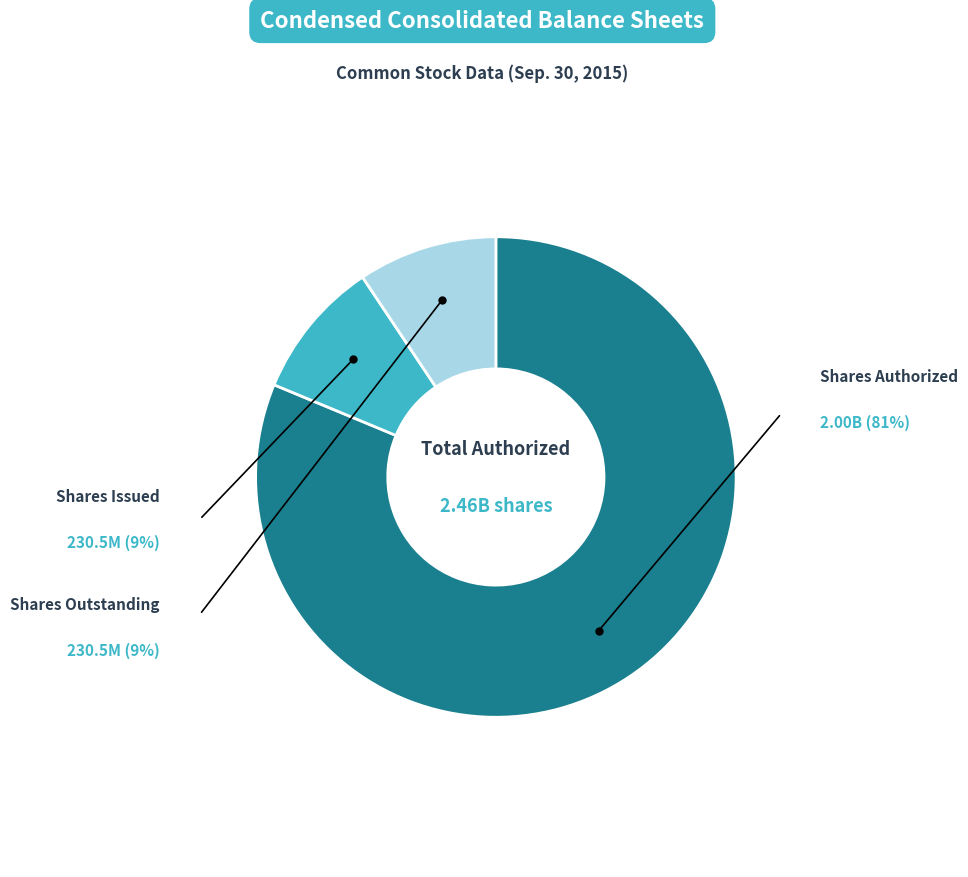

Is there any slice that represents more than half of the pie?

Yes